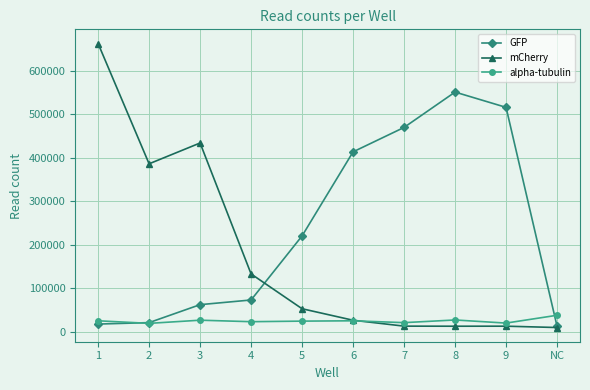

What is the sum of the mCherry values at 7 and 3?

447275